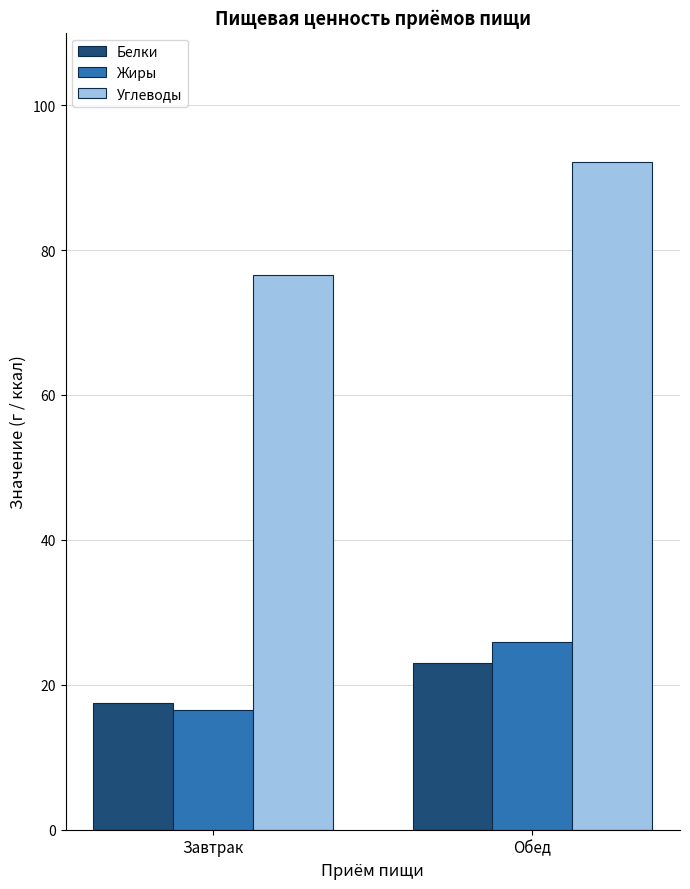

What is the difference between the maximum and minimum values in the Жиры series?

9.4